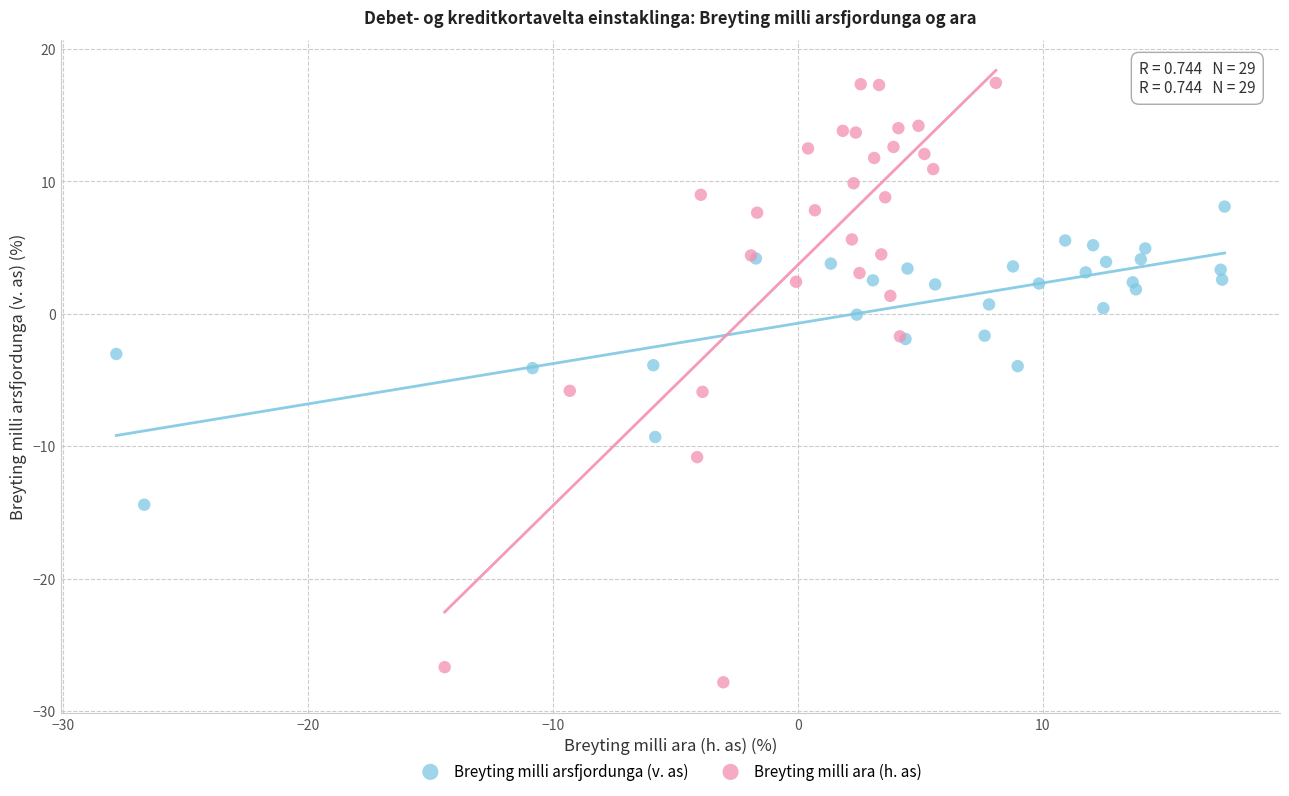

Which series reaches the minimum Y coordinate?

Breyting milli ara (h. as)